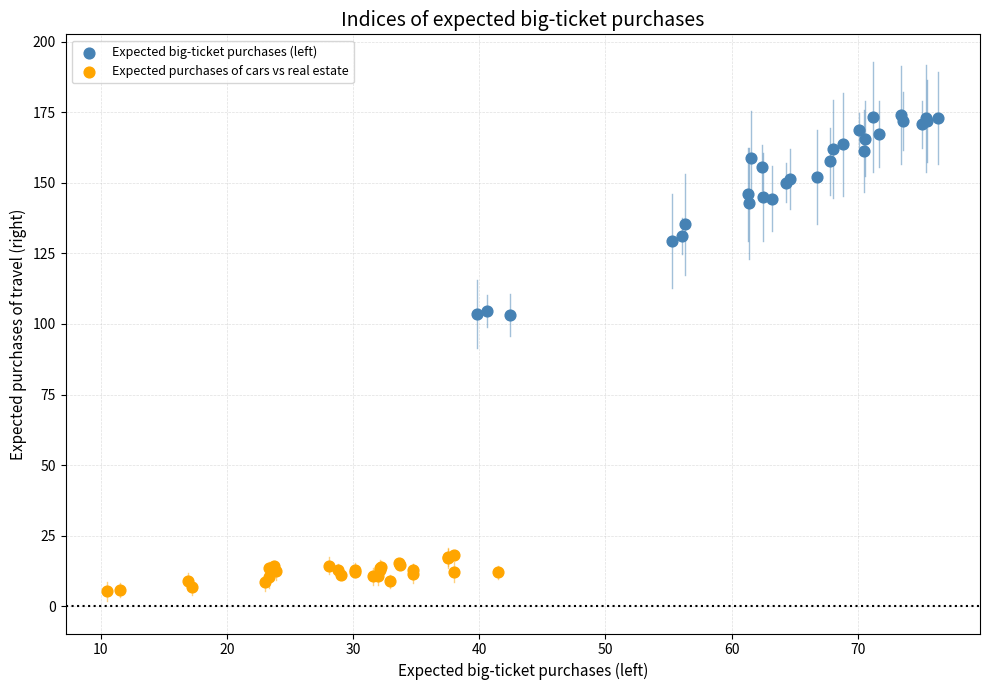

Which series contains the lowest Y value?

Expected purchases of cars vs real estate